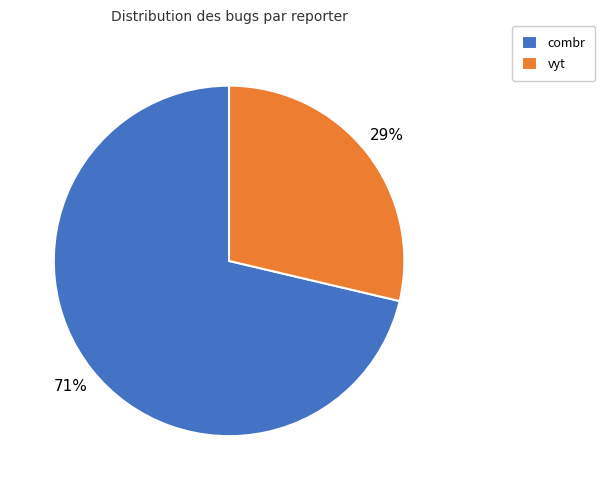

Which slice represents more than half of the pie?

combr